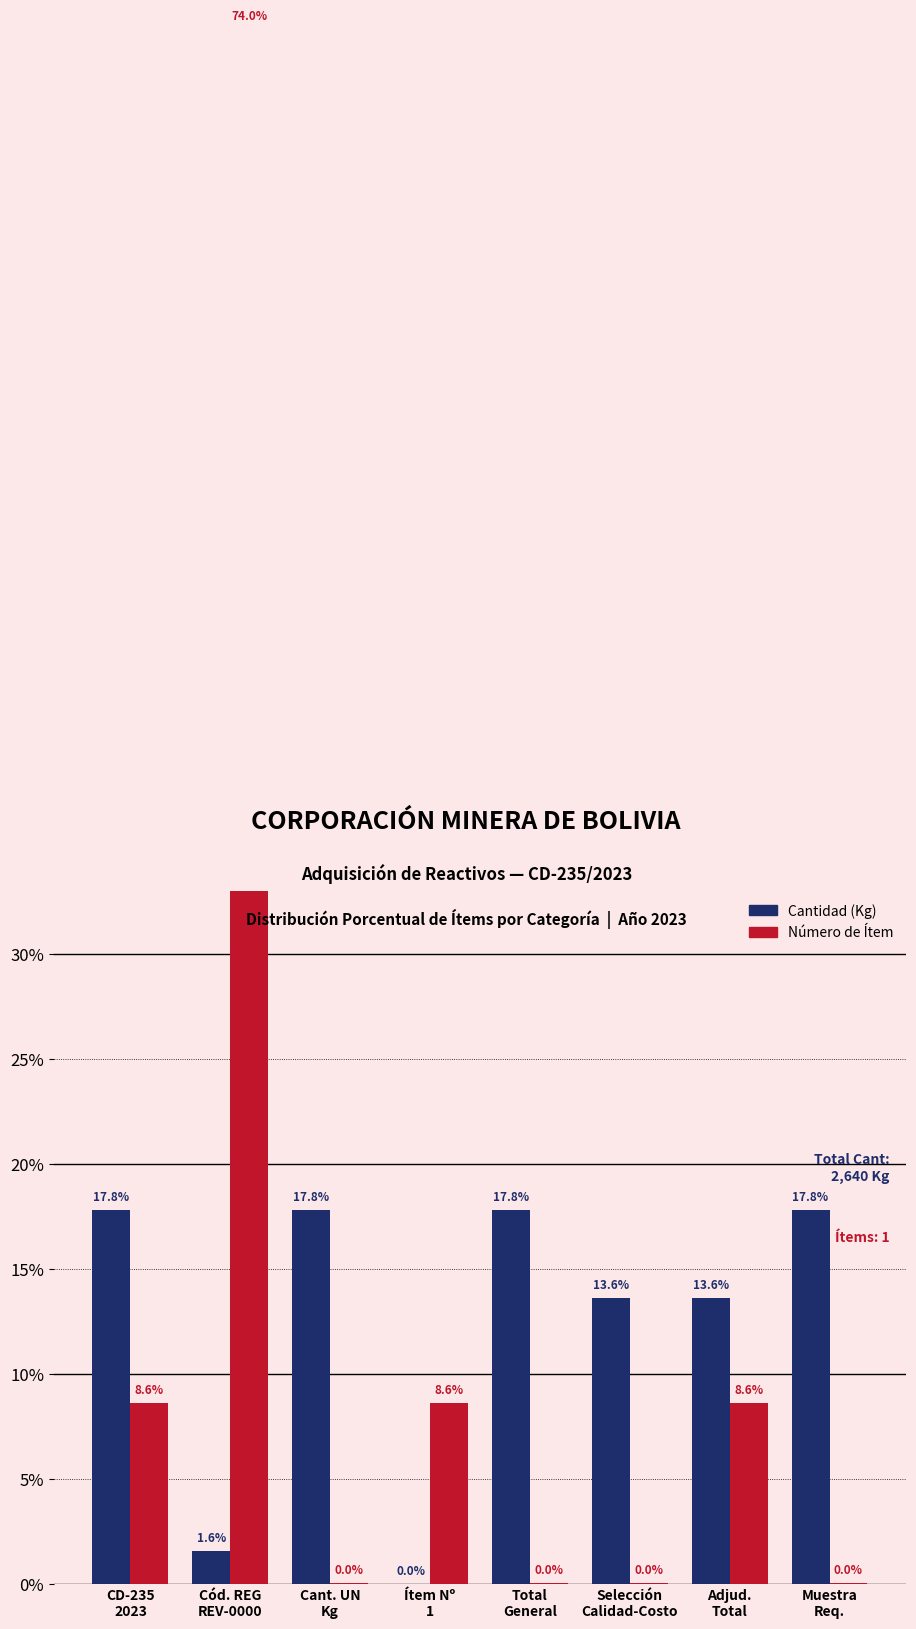

Which category has the lowest value in the Cantidad (Kg) series?

Ítem Nº
1